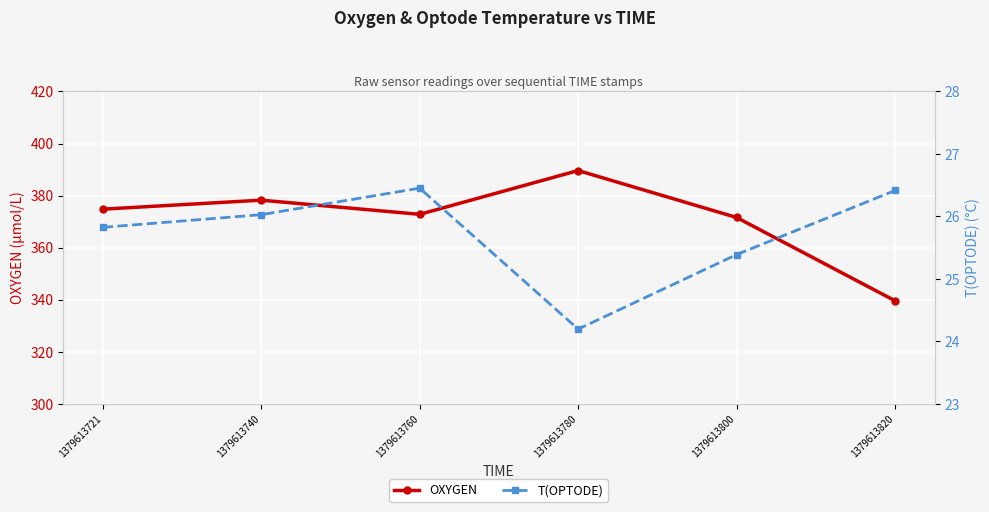

Which series has the widest spread of values?

OXYGEN